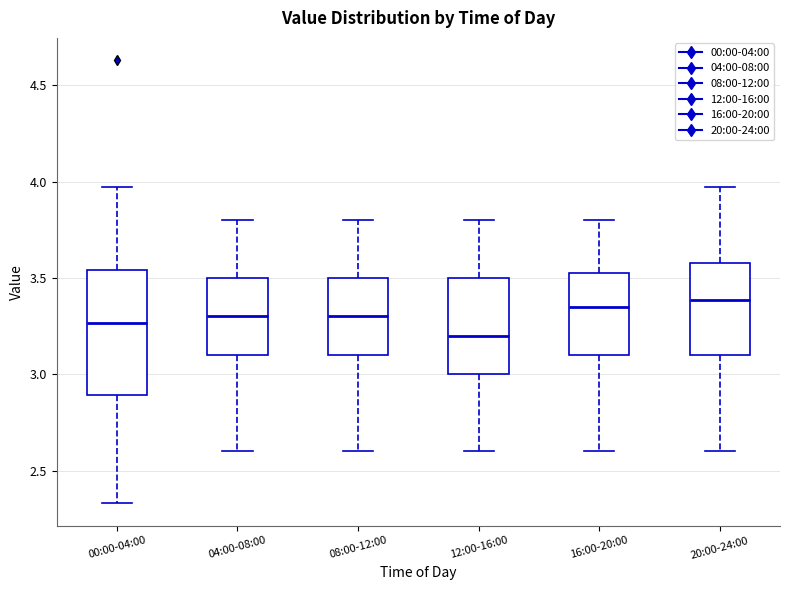

Which box is the tallest, from its lower edge to its upper edge?

00:00-04:00